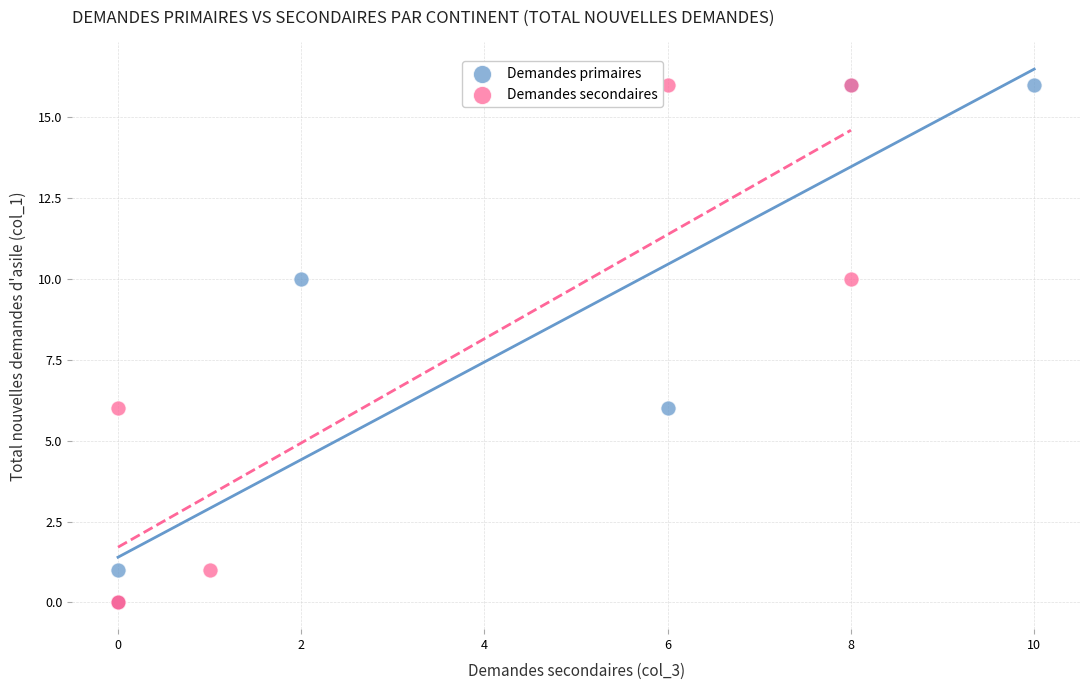

What are all the series names shown in the legend?

Demandes primaires, Demandes secondaires